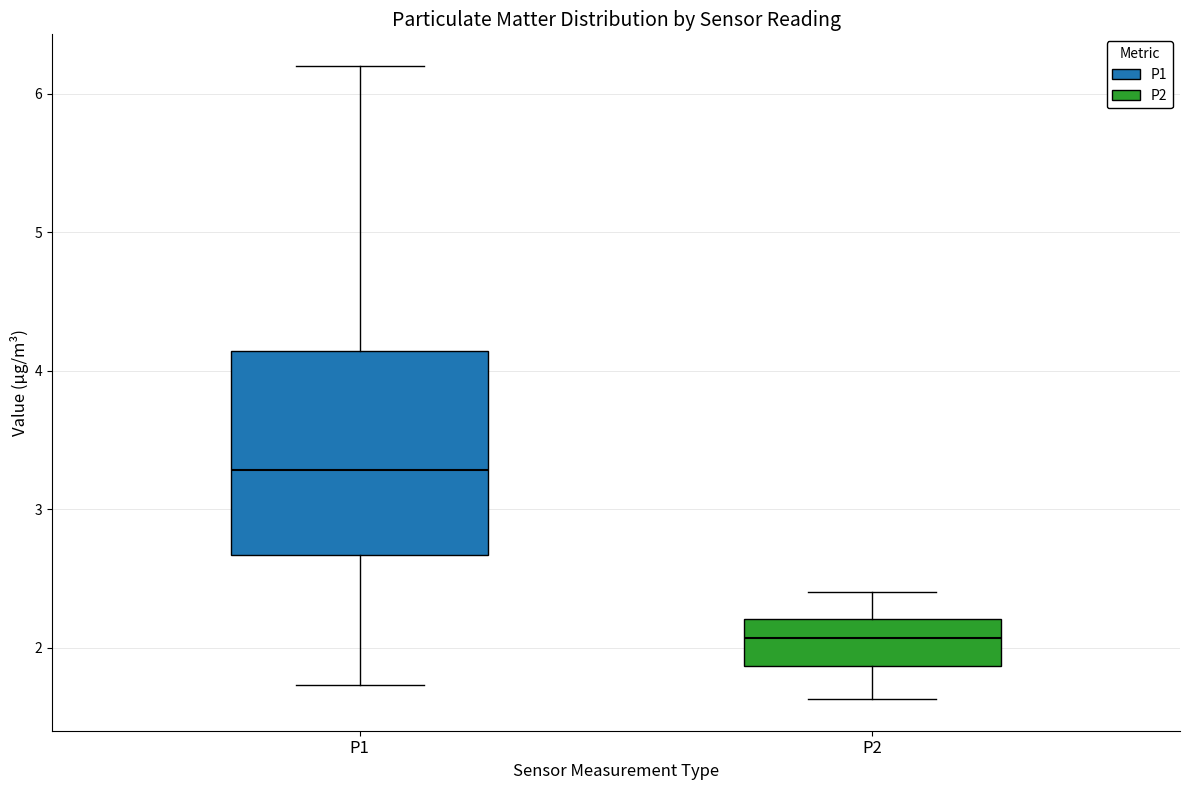

Where does the upper whisker of the box for P2 end on the y-axis? The values are not printed on the chart, so give them approximately, as read against the axis.

2.4